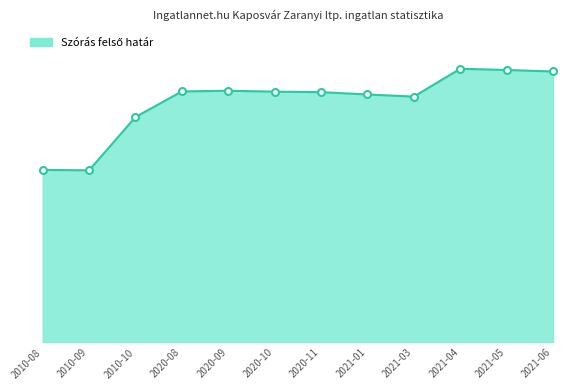

Does the chart have visible grid lines?

No